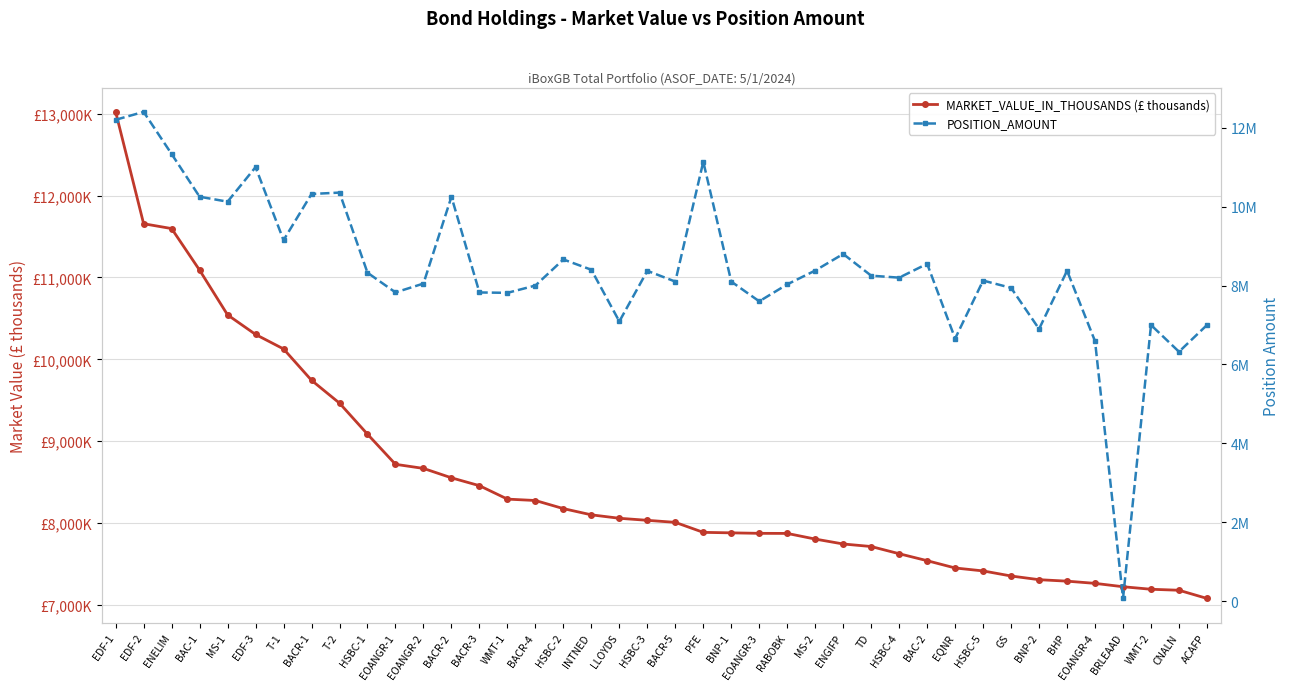

How many interior local peaks does the POSITION_AMOUNT series have?

12